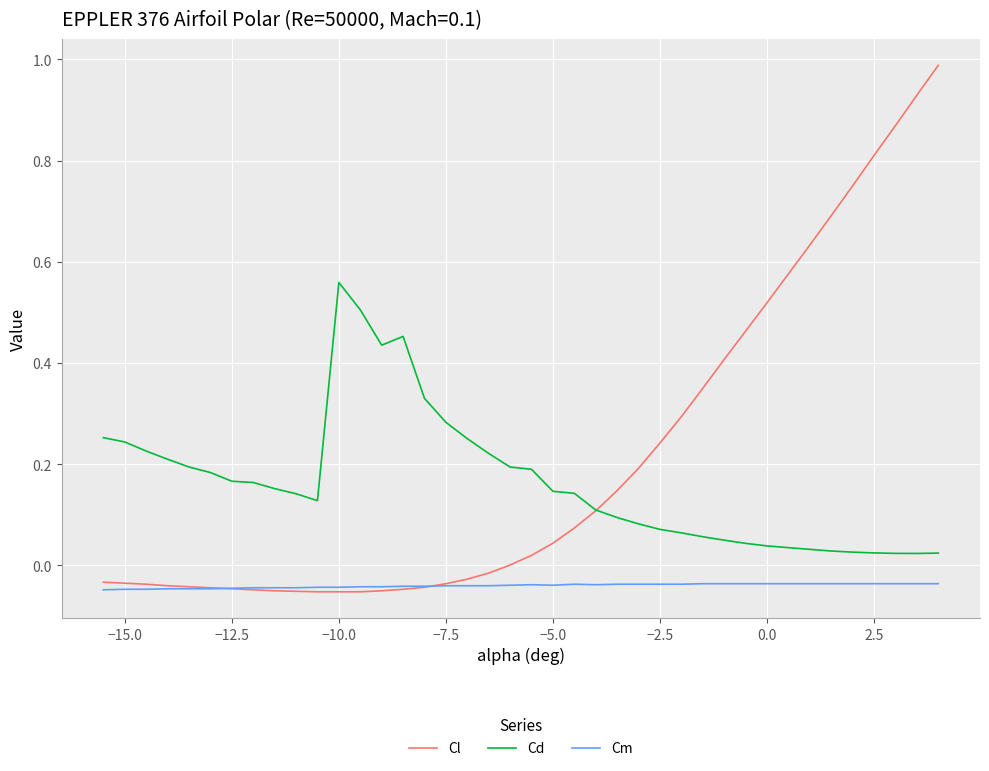

True or false: Cd and Cm cross at least once.

False